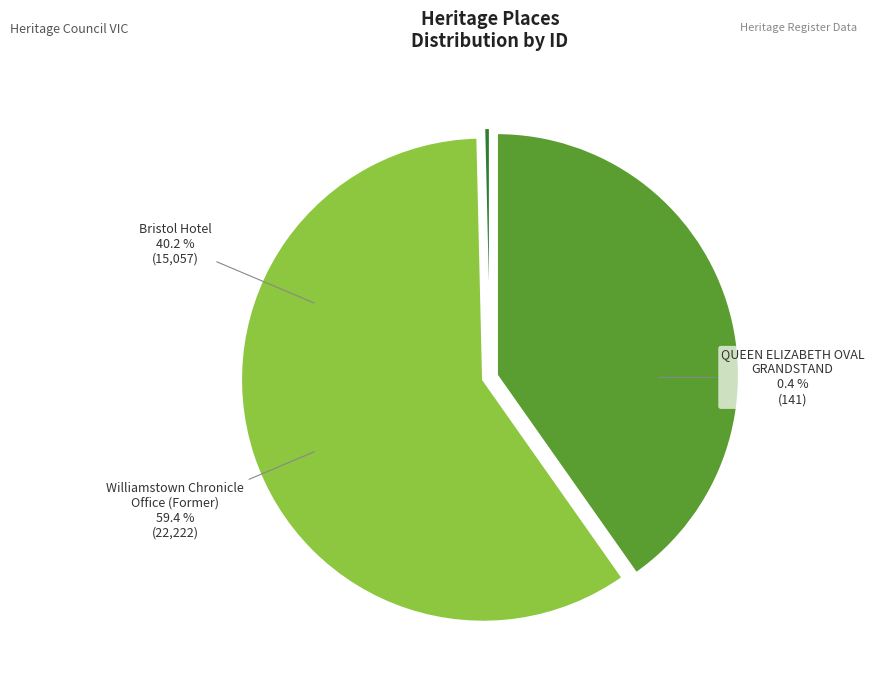

True or false: Williamstown Chronicle
Office (Former) accounts for 67% of the total.

False